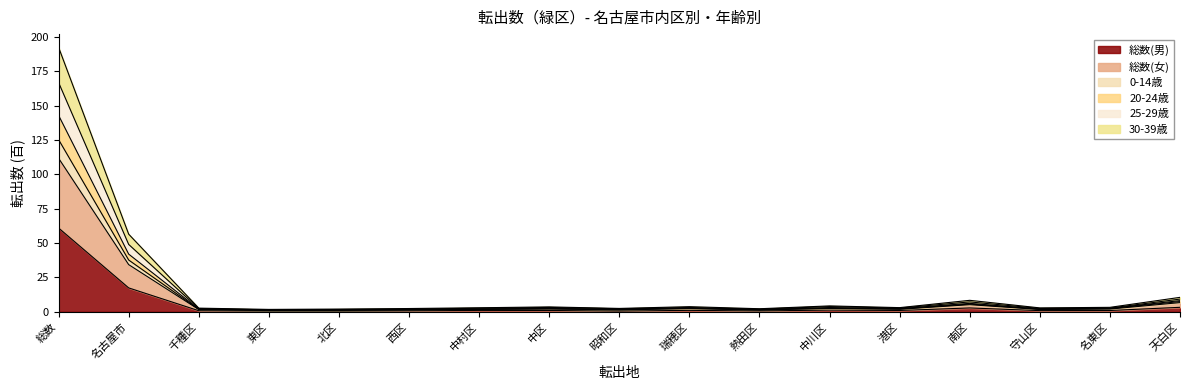

At which category does 総数(男) reach its first local peak?

中村区